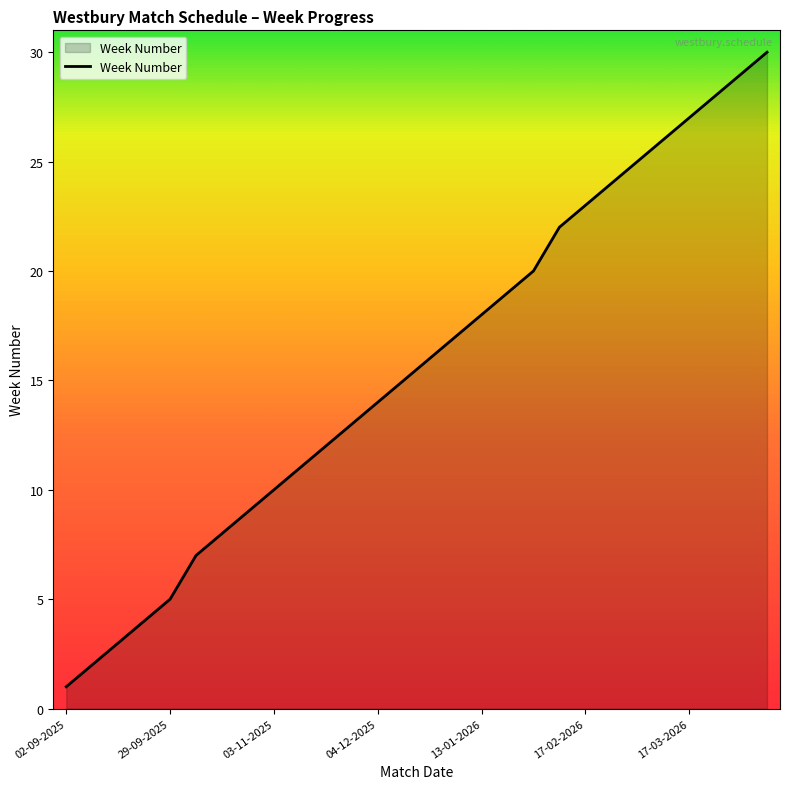

What is the difference between the maximum and minimum values?

29